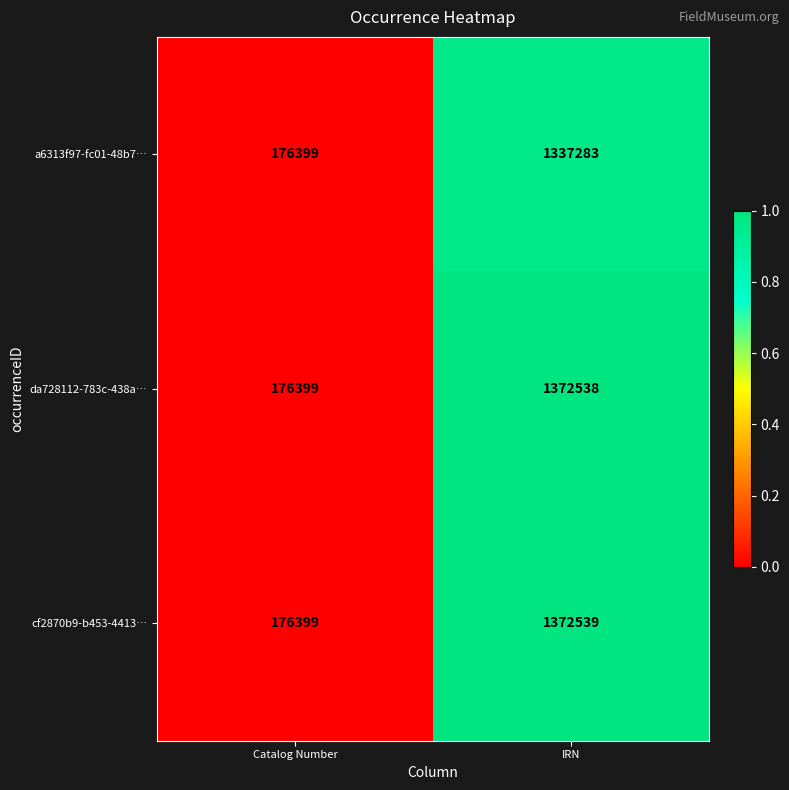

The da728112-783c-438a… series shows 85321 at Catalog Number. True or false?

False